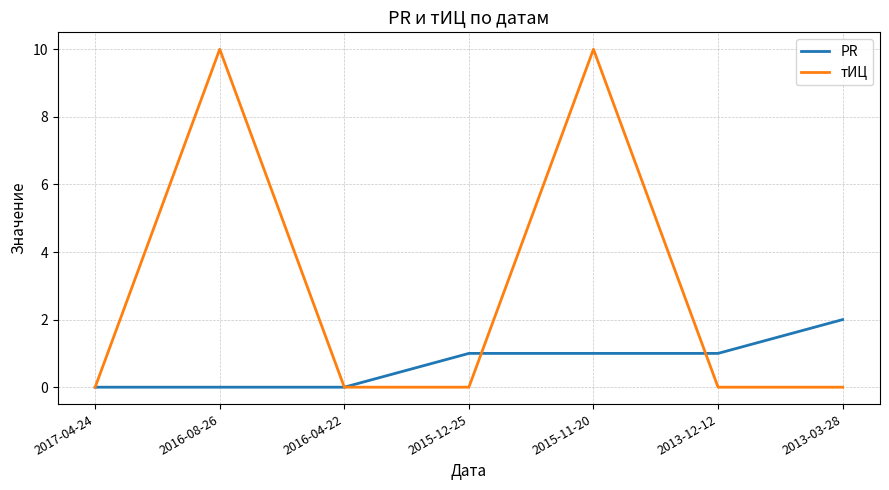

What position from the right is 2016-08-26?

6